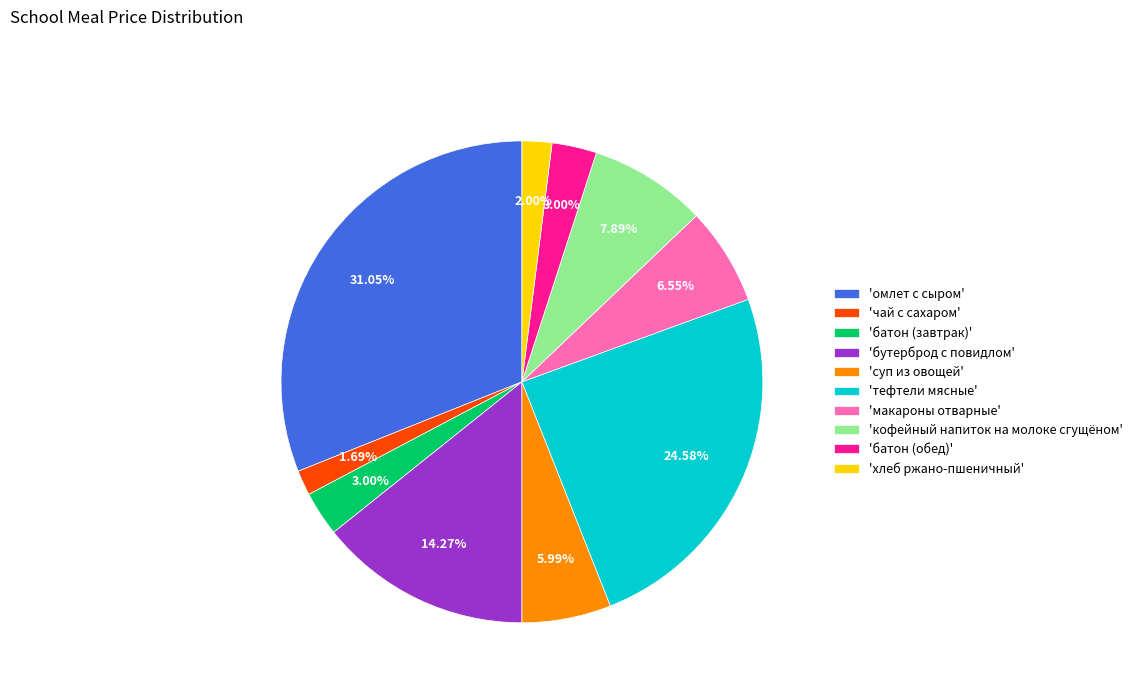

Do 'кофейный напиток на молоке сгущёном' and 'чай с сахаром' together represent more than half of the pie?

No